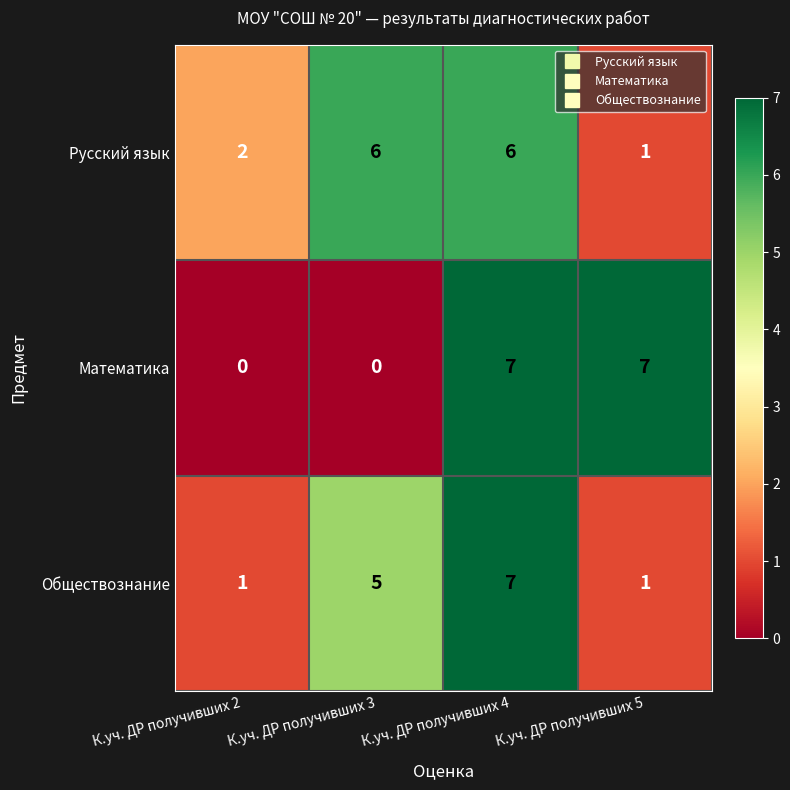

What is the sum of all Математика values?

14